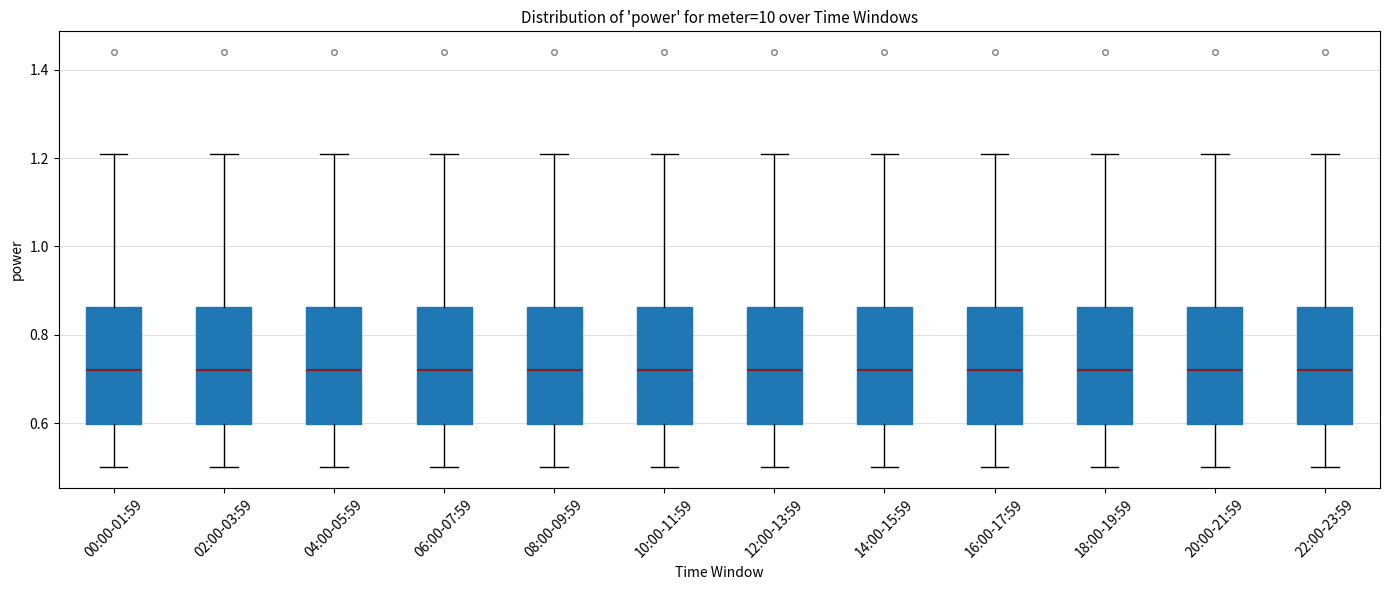

Reading left to right, read every box against the y-axis: the position of its median line, the range the box covers, and the ends of its whiskers. The values are not printed on the chart, so give them approximately, as read against the axis.

00:00-01:59: median 0.72, box 0.60 to 0.86, whiskers 0.50 to 1.22
02:00-03:59: median 0.72, box 0.60 to 0.86, whiskers 0.50 to 1.22
04:00-05:59: median 0.72, box 0.60 to 0.86, whiskers 0.50 to 1.22
06:00-07:59: median 0.72, box 0.60 to 0.86, whiskers 0.50 to 1.22
08:00-09:59: median 0.72, box 0.60 to 0.86, whiskers 0.50 to 1.22
10:00-11:59: median 0.72, box 0.60 to 0.86, whiskers 0.50 to 1.22
12:00-13:59: median 0.72, box 0.60 to 0.86, whiskers 0.50 to 1.22
14:00-15:59: median 0.72, box 0.60 to 0.86, whiskers 0.50 to 1.22
16:00-17:59: median 0.72, box 0.60 to 0.86, whiskers 0.50 to 1.22
18:00-19:59: median 0.72, box 0.60 to 0.86, whiskers 0.50 to 1.22
20:00-21:59: median 0.72, box 0.60 to 0.86, whiskers 0.50 to 1.22
22:00-23:59: median 0.72, box 0.60 to 0.86, whiskers 0.50 to 1.22